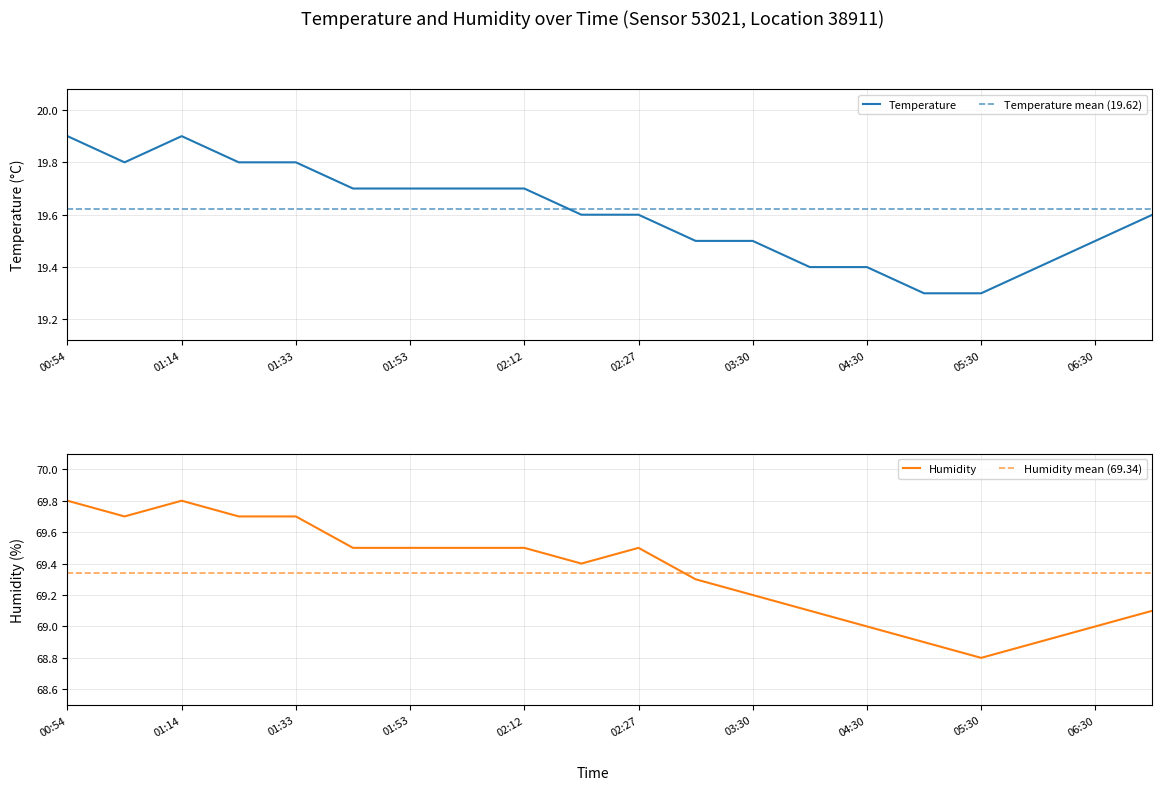

In humidity, how many points are lower than both neighbors (excluding endpoints)?

3